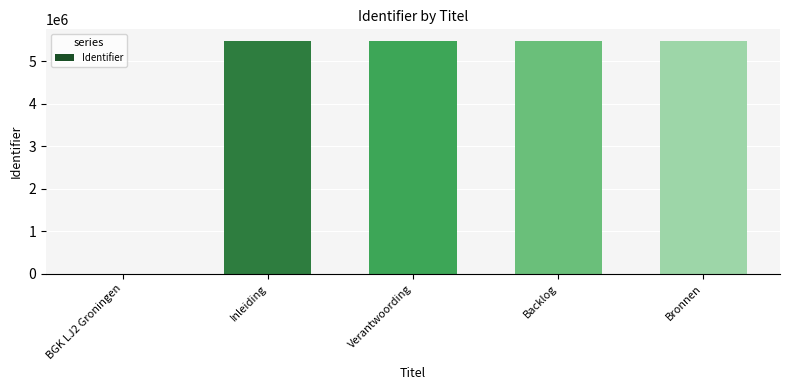

At which label is the value closest to 2740134?

Inleiding